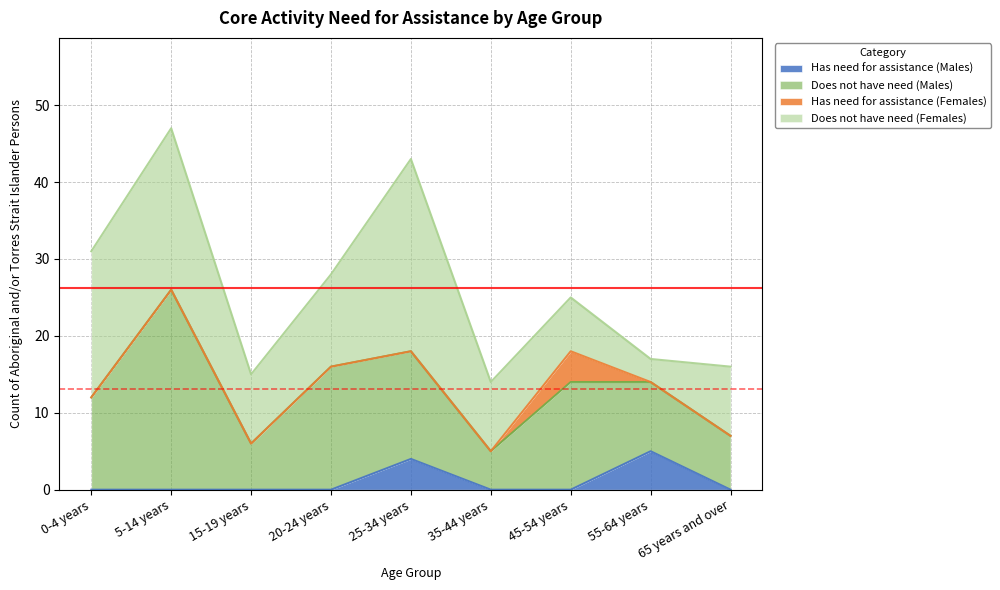

Between 5-14 years and 55-64 years, which is larger?

55-64 years